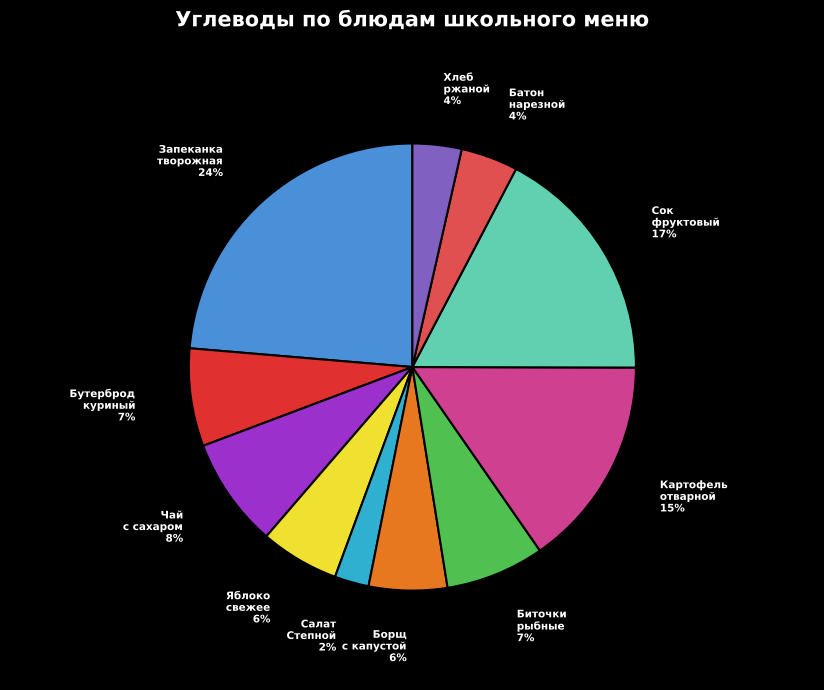

True or false: Бутерброд куриный accounts for 7% of the total.

True